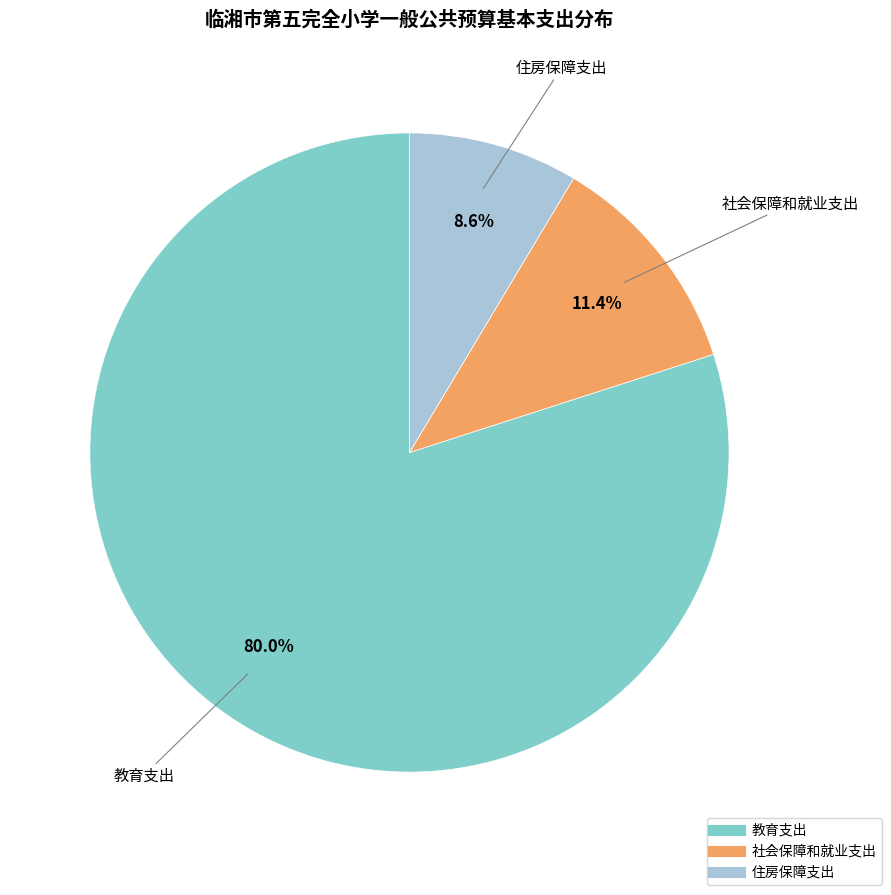

To the nearest percent, what percentage of the pie is 教育支出?

80%